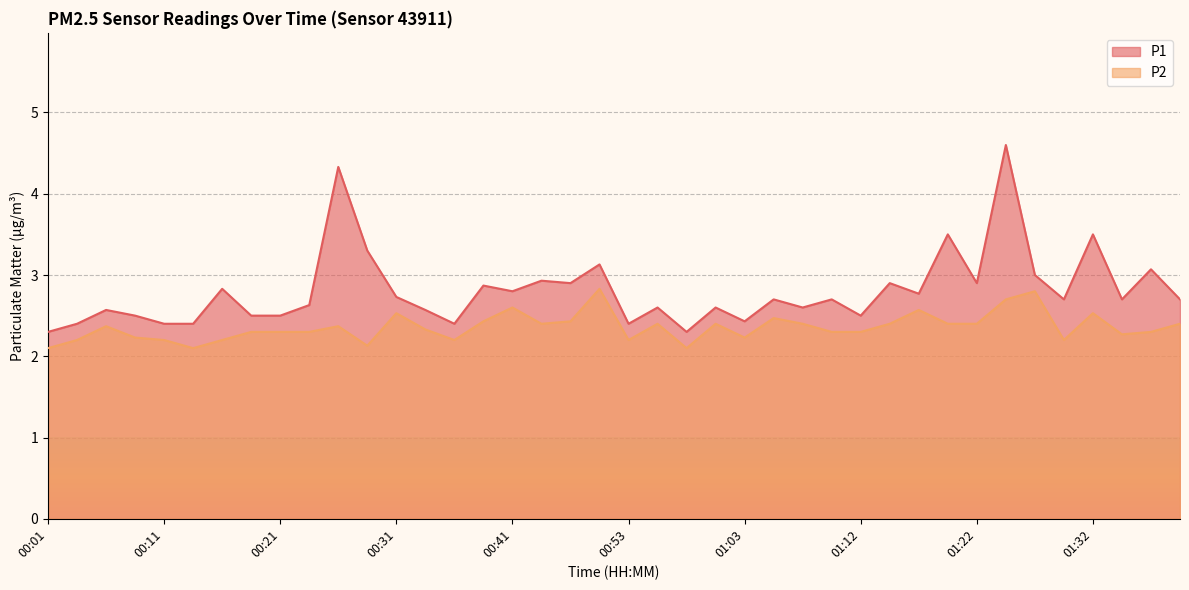

What is the average value of the P1 series?

2.8